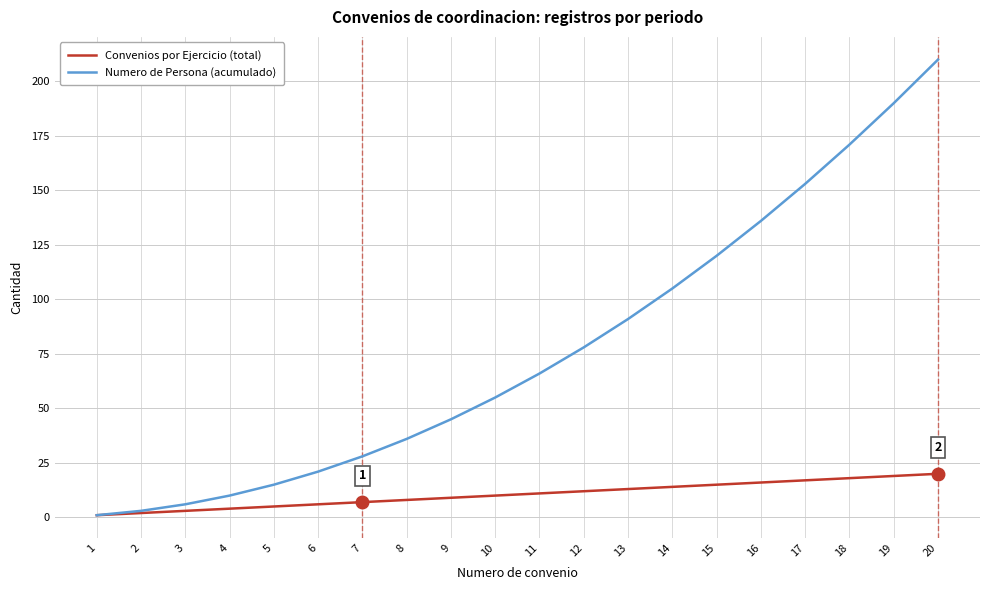

True or false: Numero de Persona (acumulado) has more than 1 interior local peaks.

False